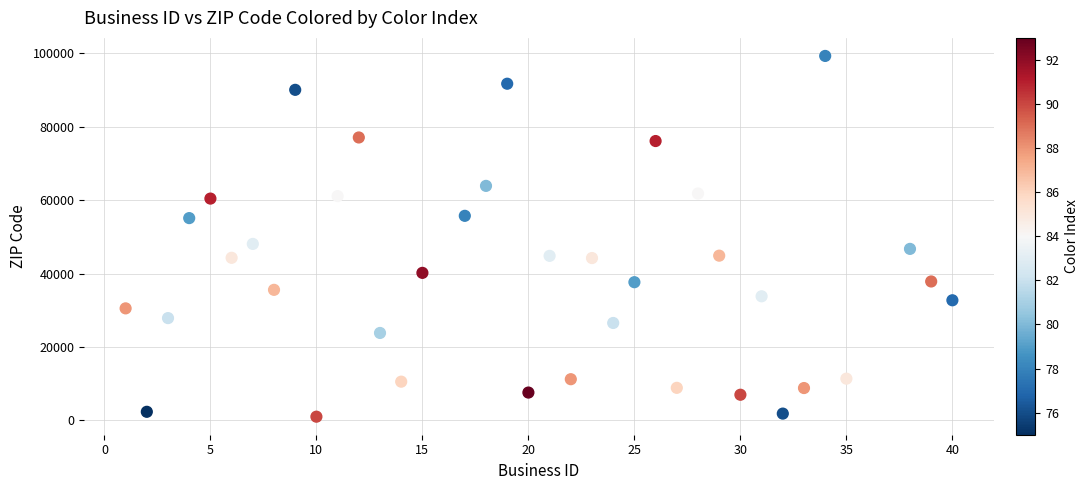

What Y value in the scatter plot is closest to 50164?

48091